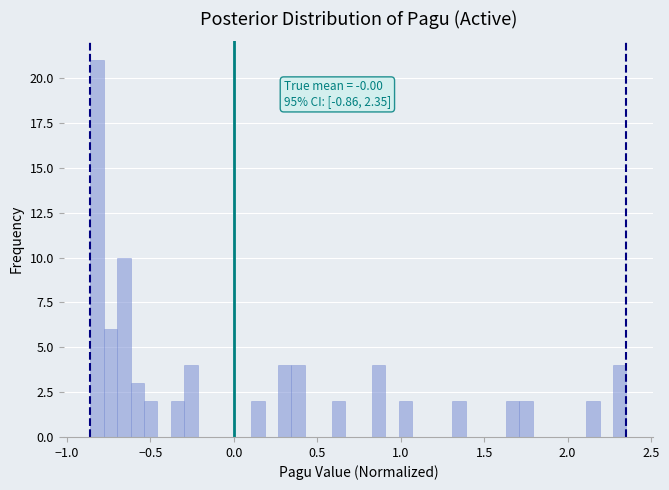

Read against the x-axis, roughly where is the centre of the tallest bar?

-0.80